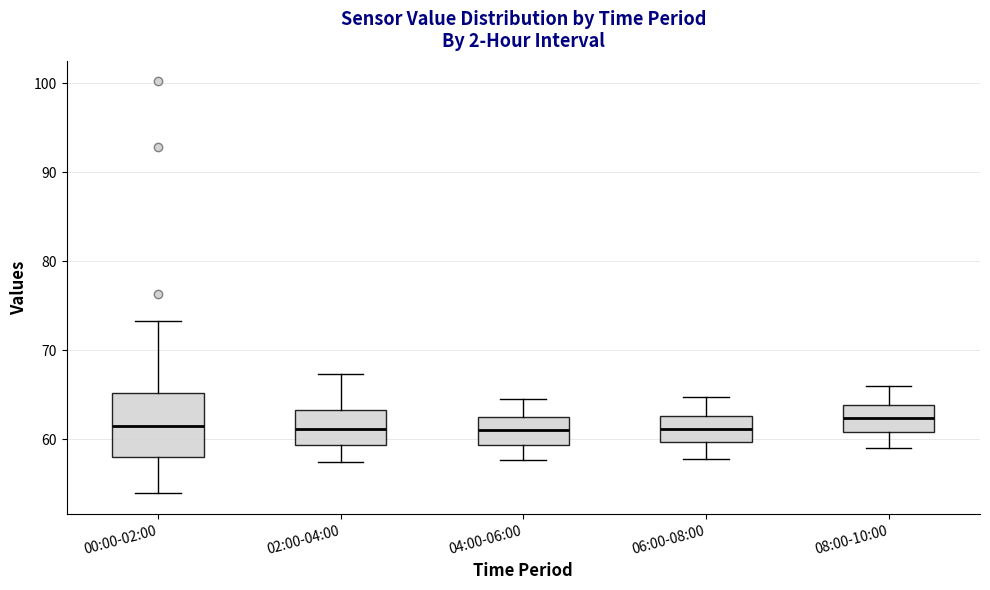

Which box is the tallest, from its lower edge to its upper edge?

00:00-02:00